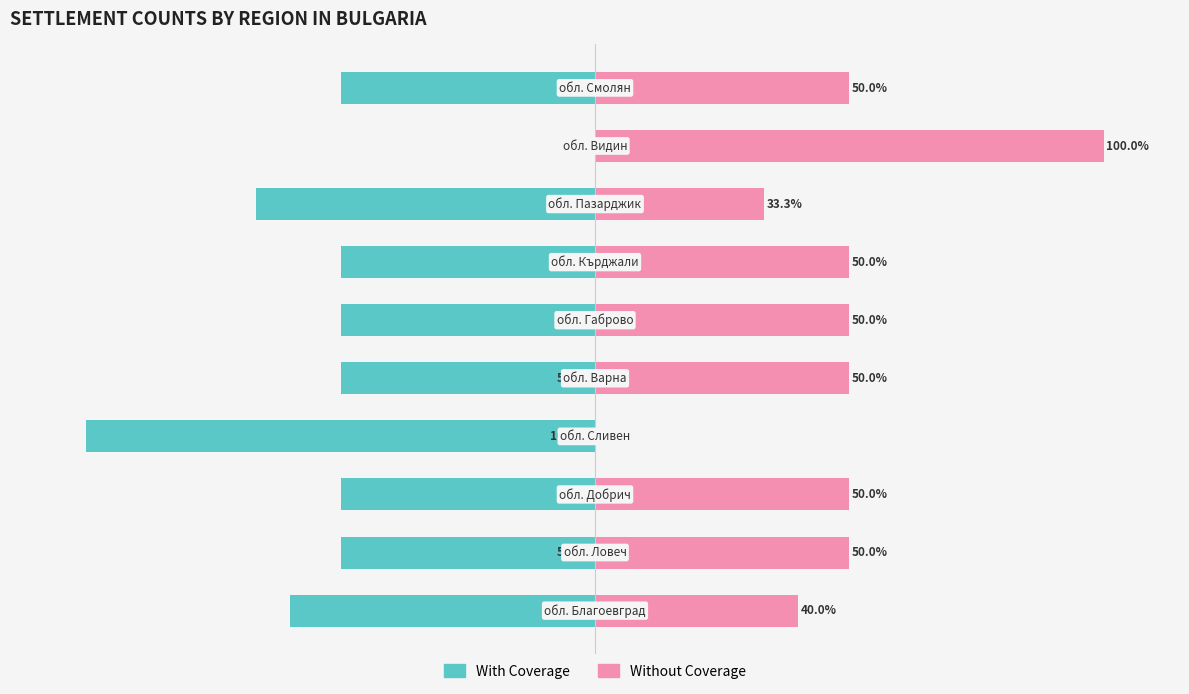

Reading left to right, what are all the values shown in this chart?

With Coverage: -60.0	-50.0	-50.0	-100.0	-50.0	-50.0	-50.0	-66.7	0.0	-50.0
Without Coverage: 40.0	50.0	50.0	0.0	50.0	50.0	50.0	33.3	100.0	50.0